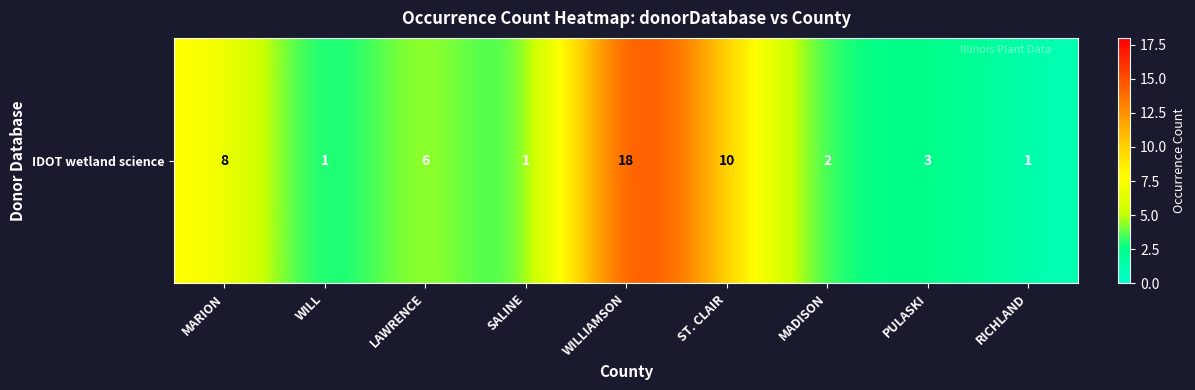

What is the sum of the values at WILL and SALINE?

2